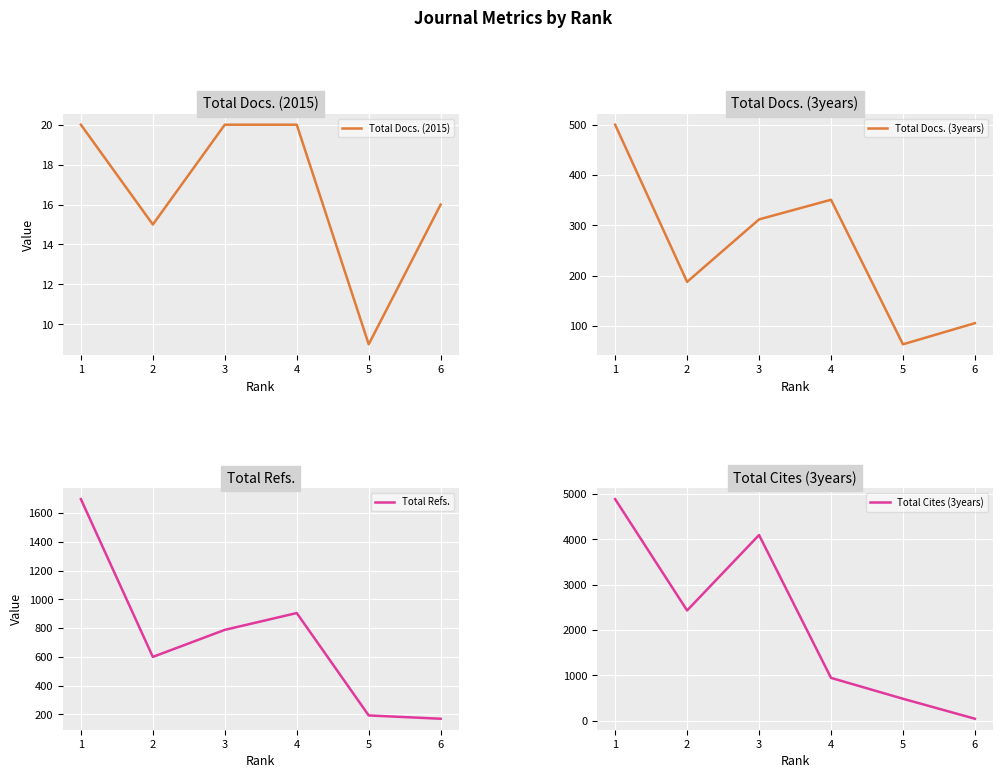

What is the minimum value for Total Docs. (2015)?

9